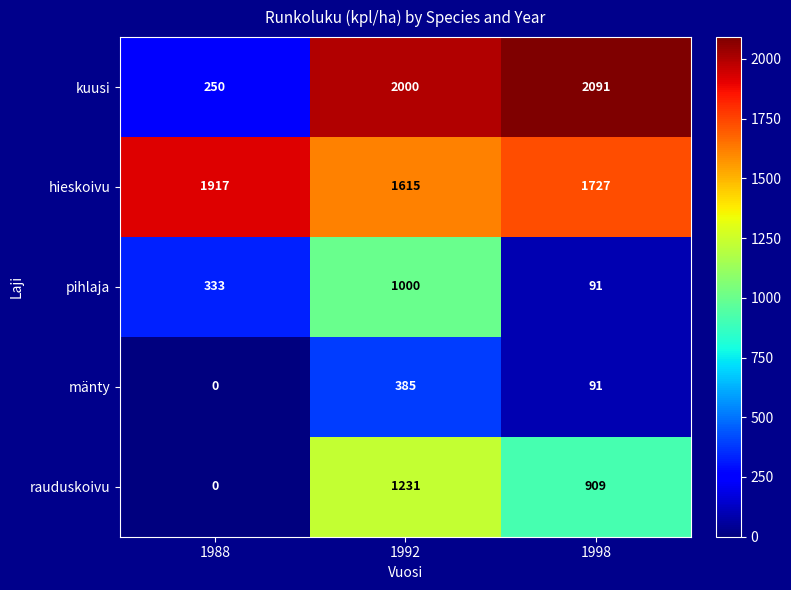

True or false: pihlaja has a value of 1000 at 1992.

True